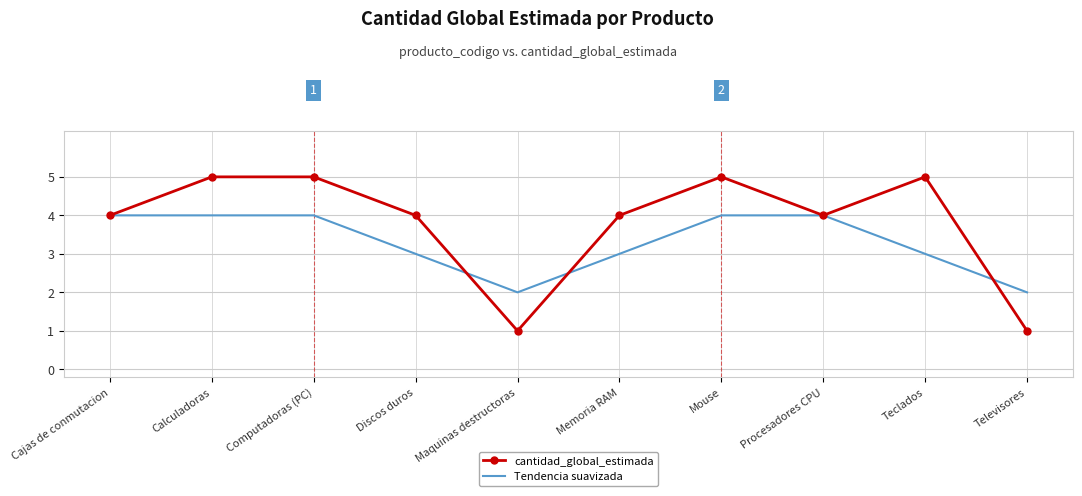

At Mouse, list the series in order from smallest to largest.

Tendencia suavizada, cantidad_global_estimada